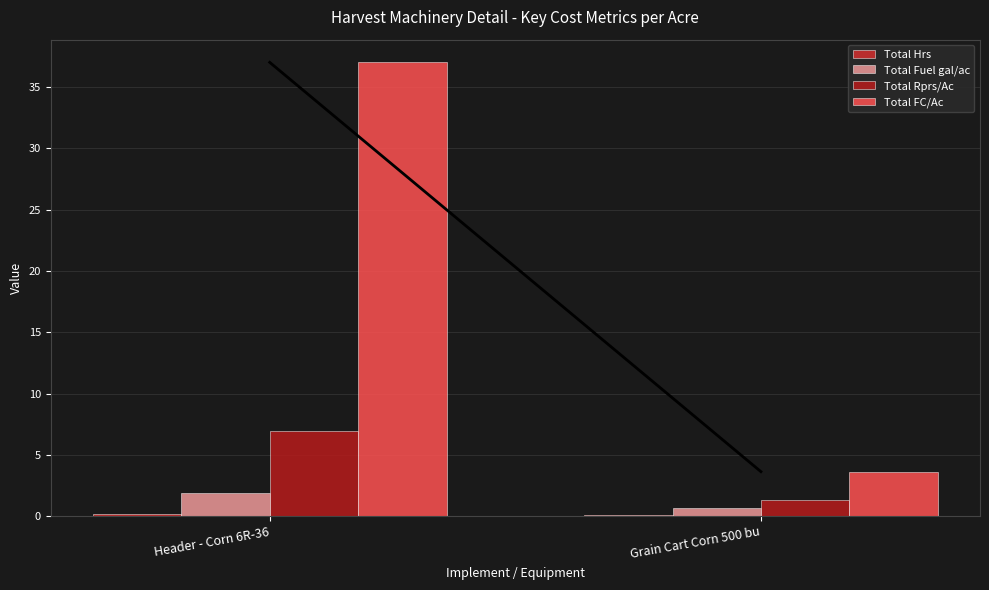

How many series are shown in this chart?

4